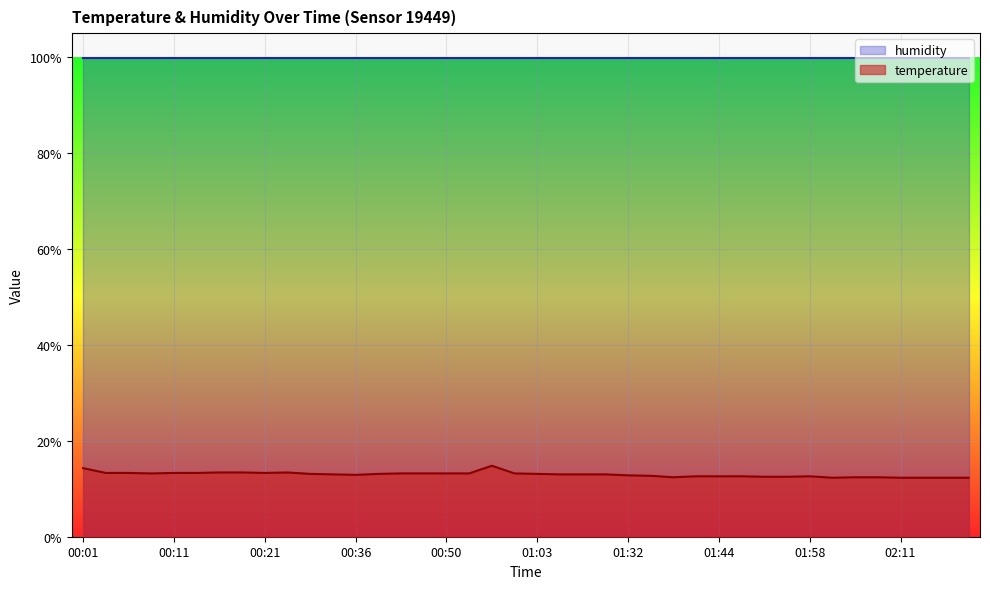

Where does the data first go above 13?

00:01